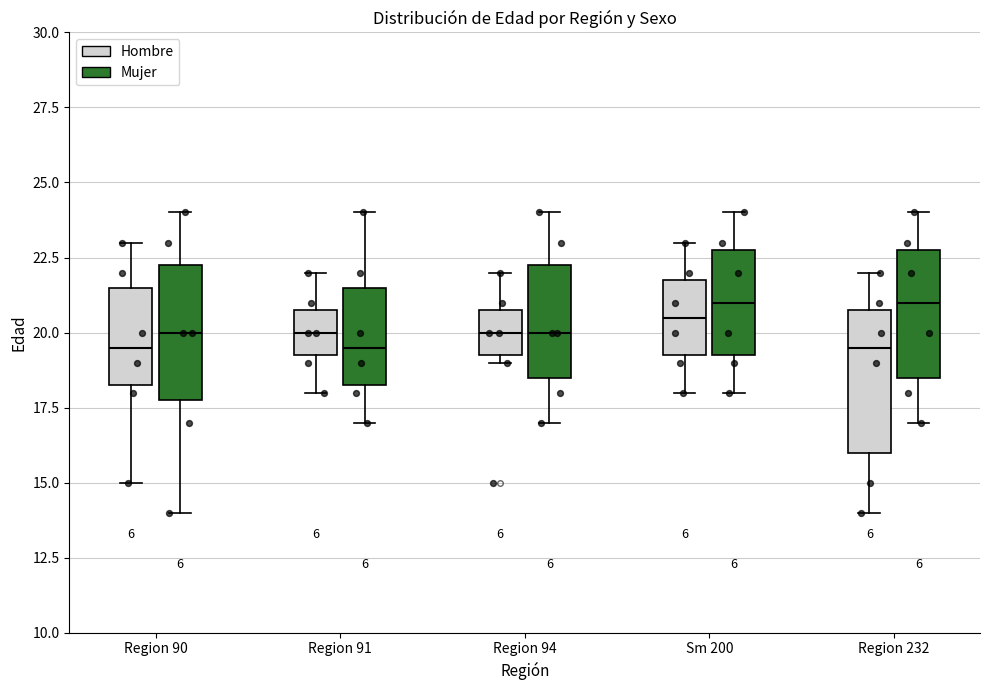

Where does the upper whisker of the box for Region 91 (Hombre) end on the y-axis? The values are not printed on the chart, so give them approximately, as read against the axis.

22.0